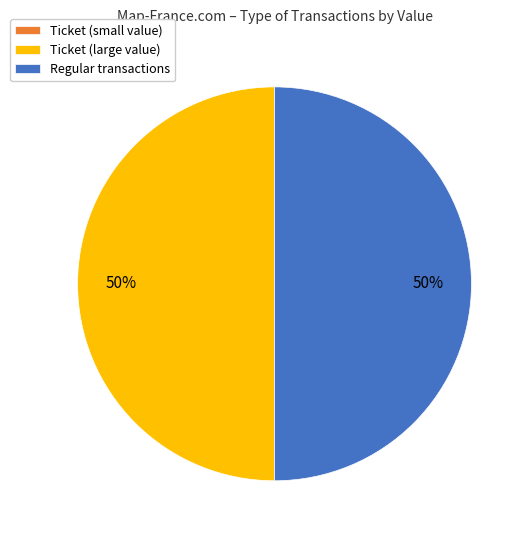

Combined, do Regular transactions and Ticket (large value) account for over 50%?

Yes